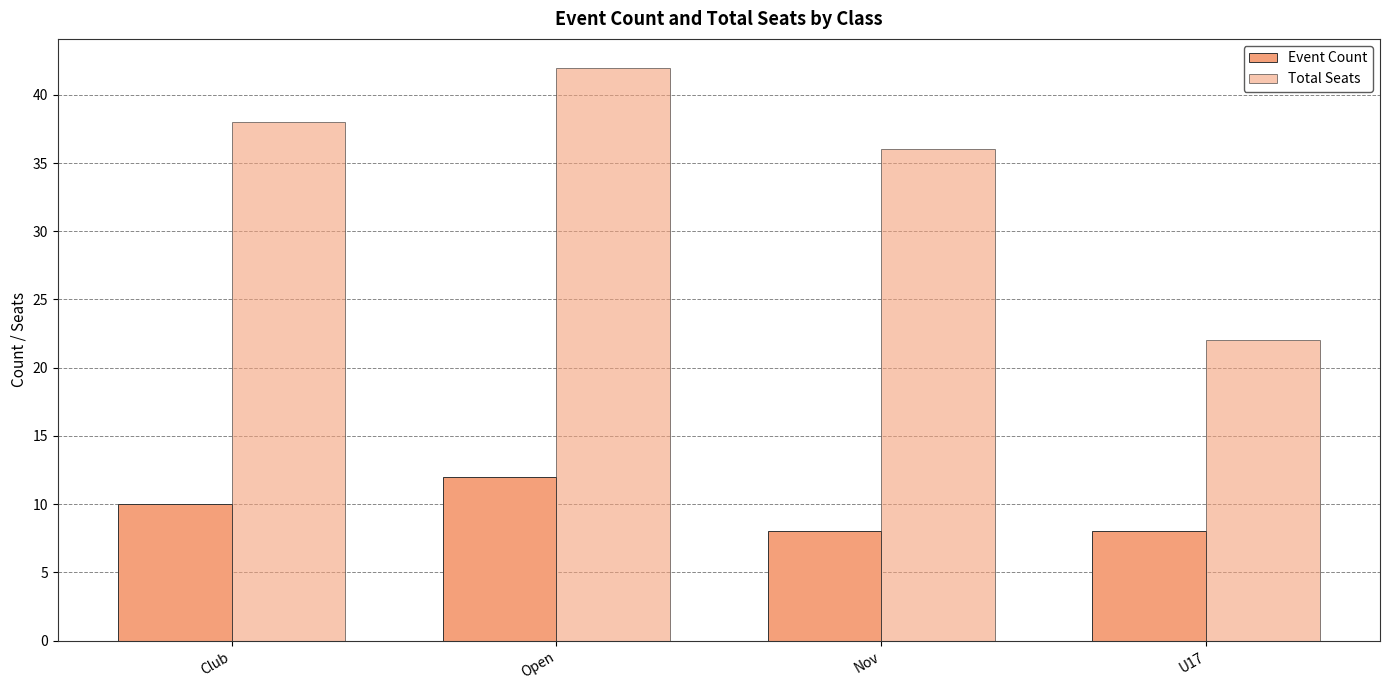

How many values in the Total Seats series are below 38?

2